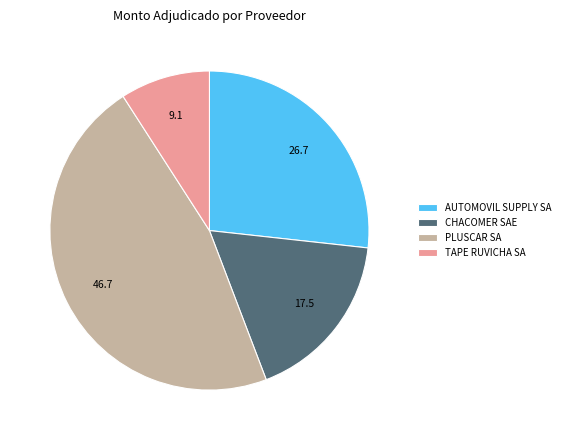

Is it true that AUTOMOVIL SUPPLY SA is 32% of the pie?

False